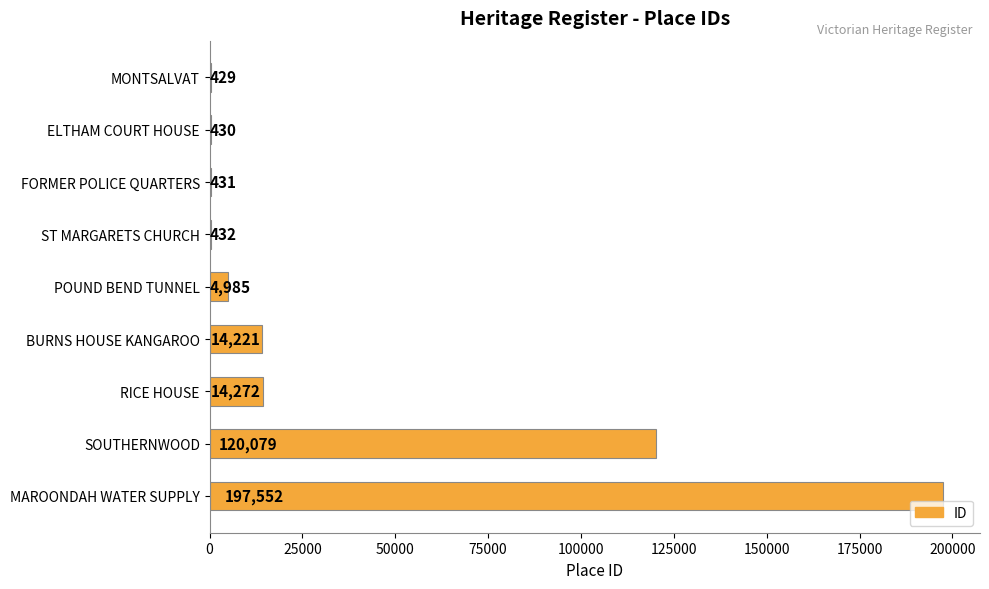

The value at BURNS HOUSE KANGAROO is 14221. True or false?

True